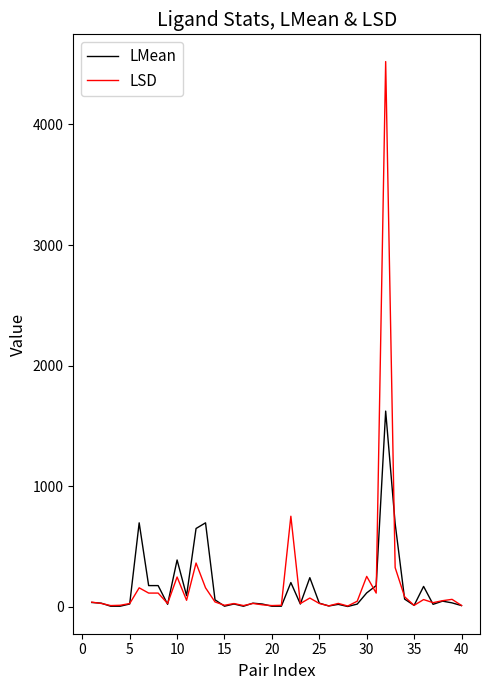

True or false: LMean and LSD cross at least once.

True